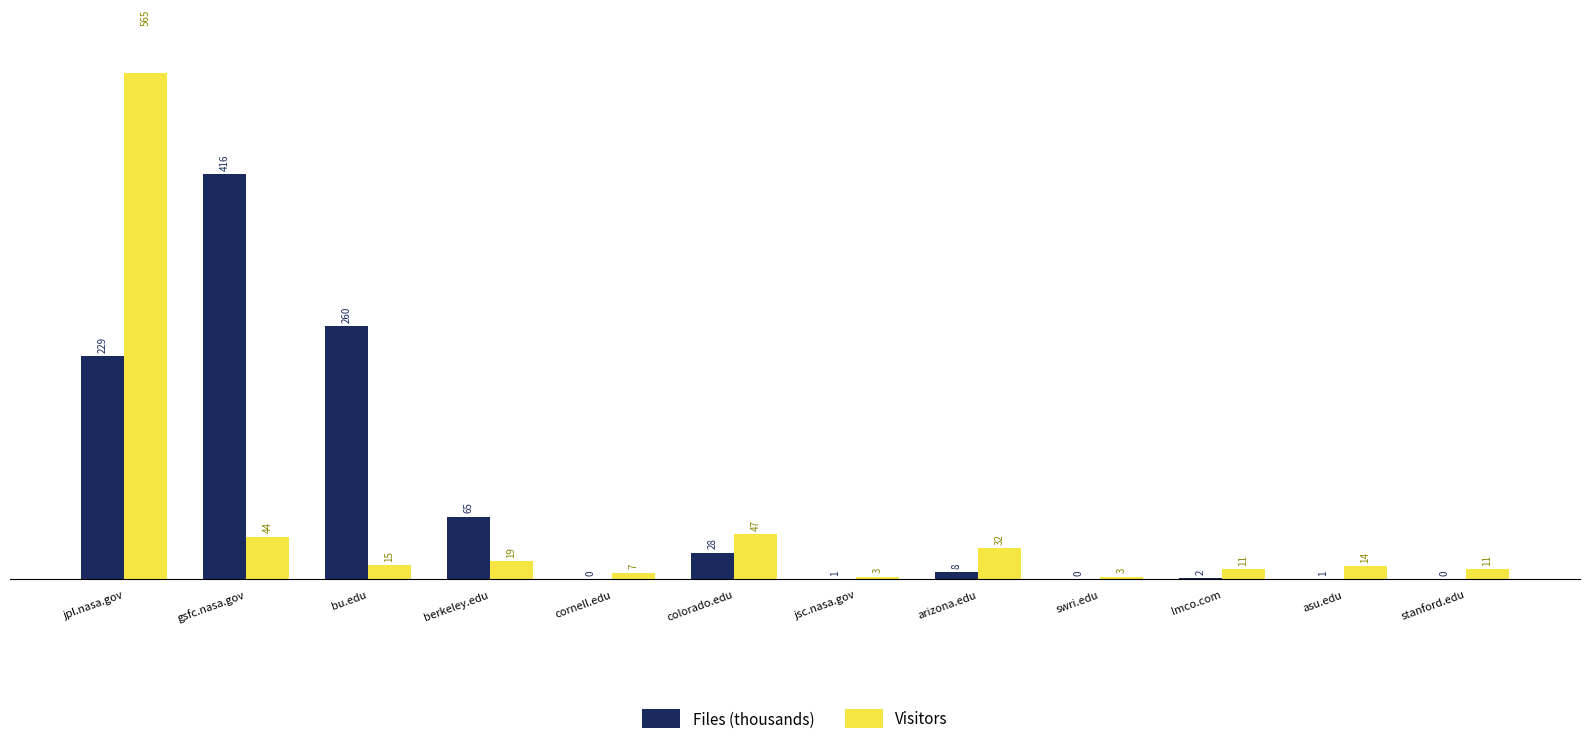

What is the label of the 11th bar from the left?

asu.edu